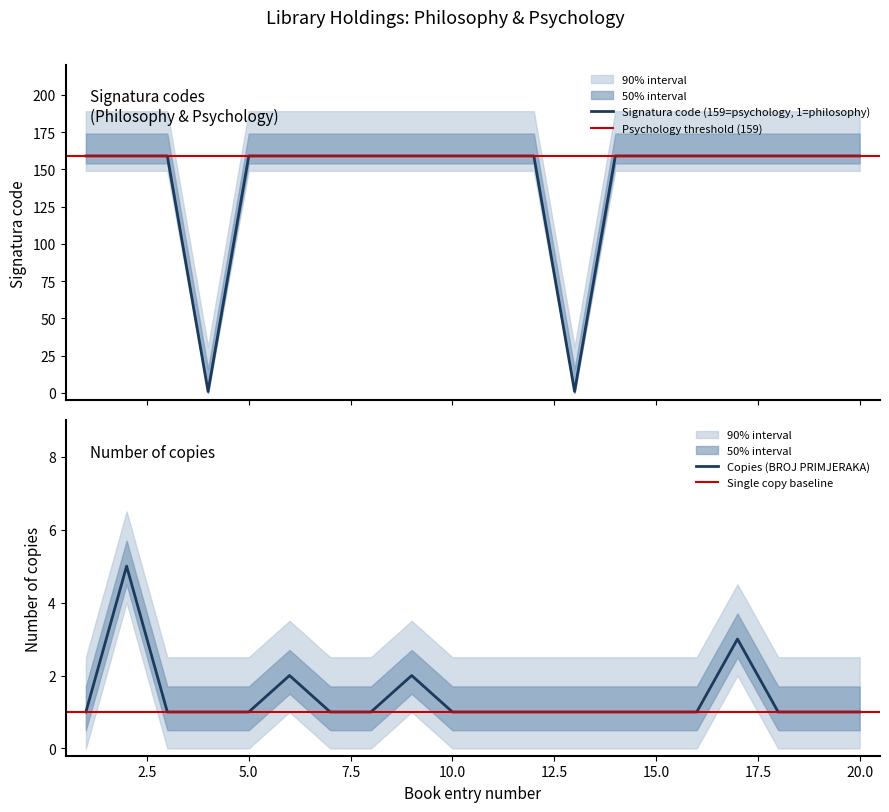

How many lines are shown in the chart?

2